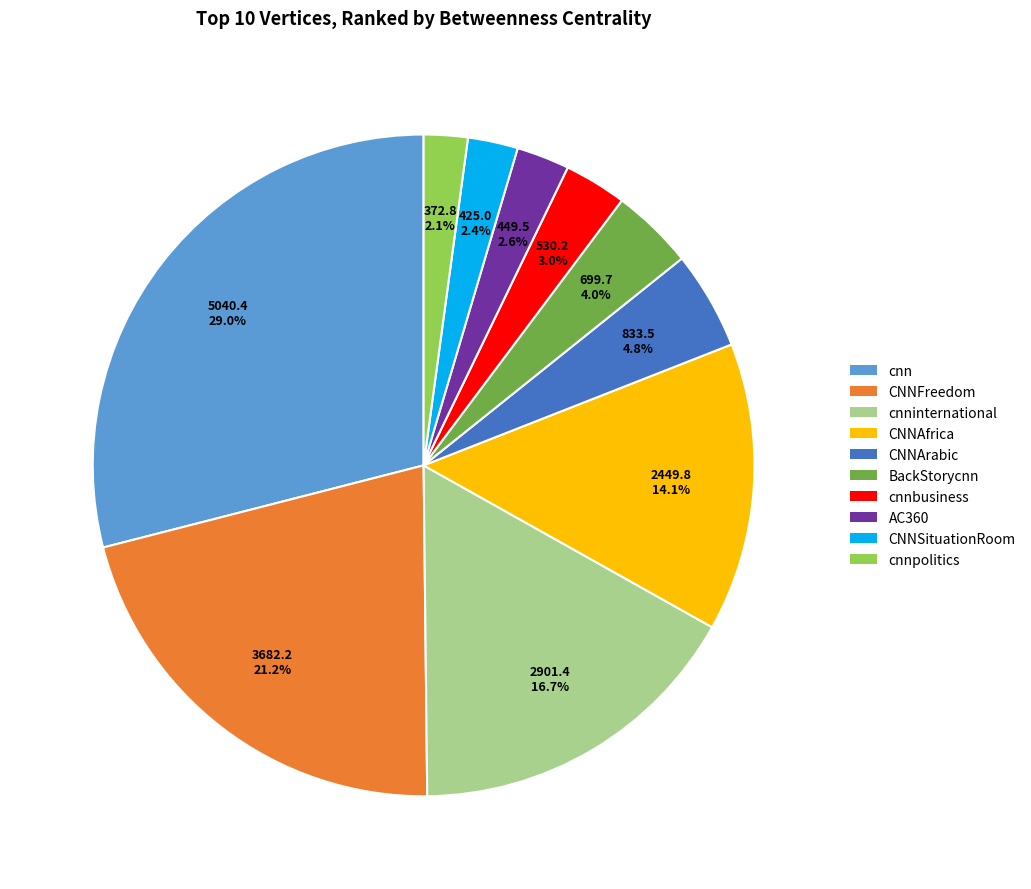

To the nearest percent, what portion does cnnpolitics represent?

2%